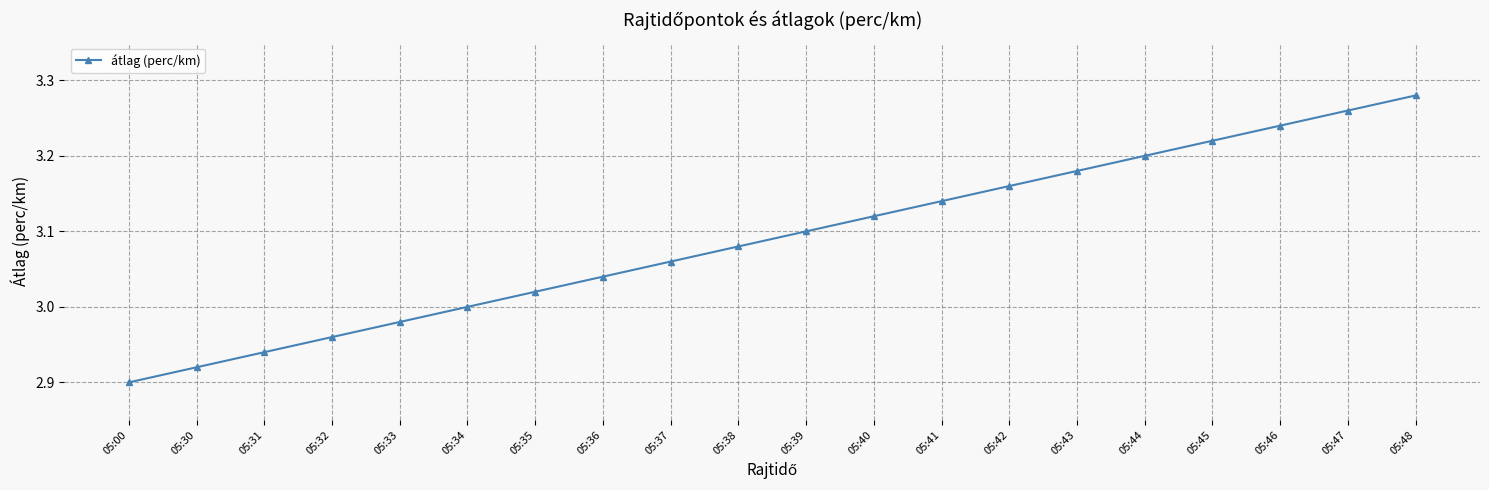

List the labels in order of value, largest first.

05:48, 05:47, 05:46, 05:45, 05:44, 05:43, 05:42, 05:41, 05:40, 05:39, 05:38, 05:37, 05:36, 05:35, 05:34, 05:33, 05:32, 05:31, 05:30, 05:00